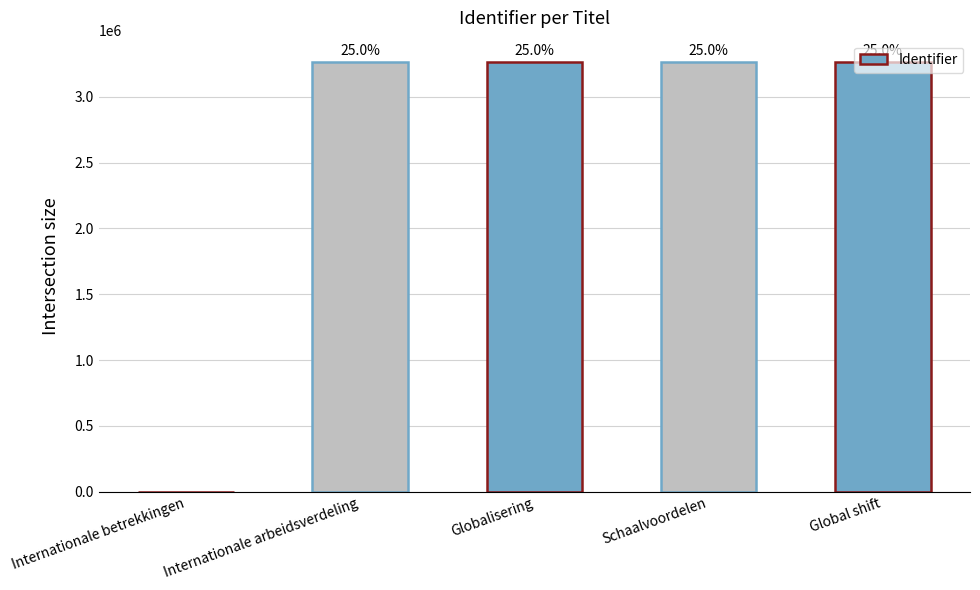

What is the sum of the values at Internationale arbeidsverdeling and Schaalvoordelen?

6526681